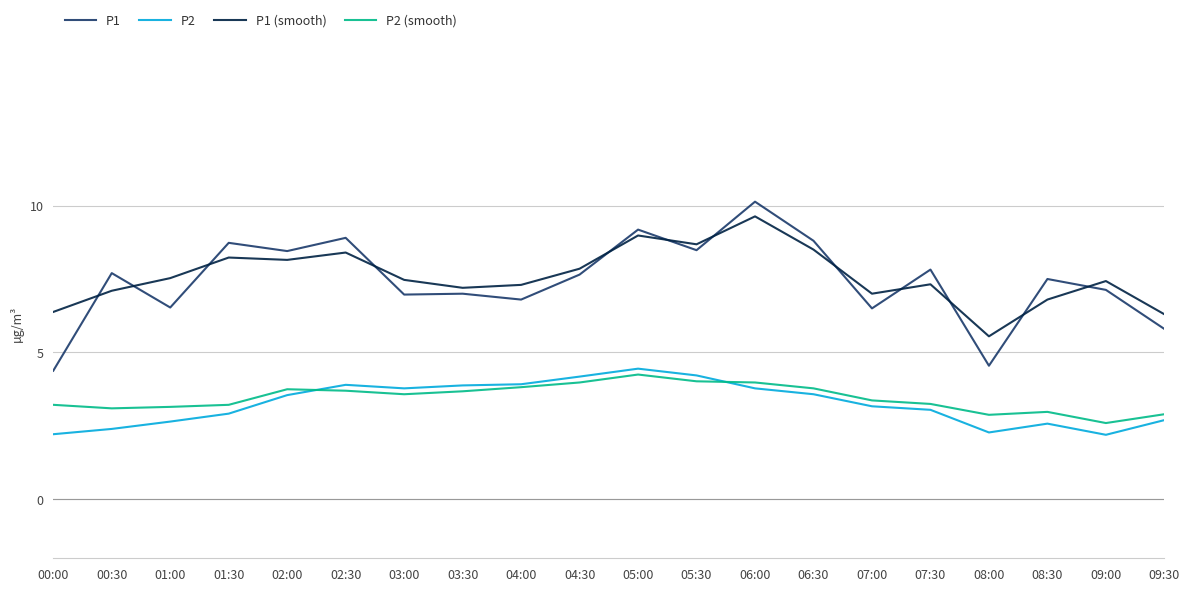

At which category is the sum across all series the highest?

06:00